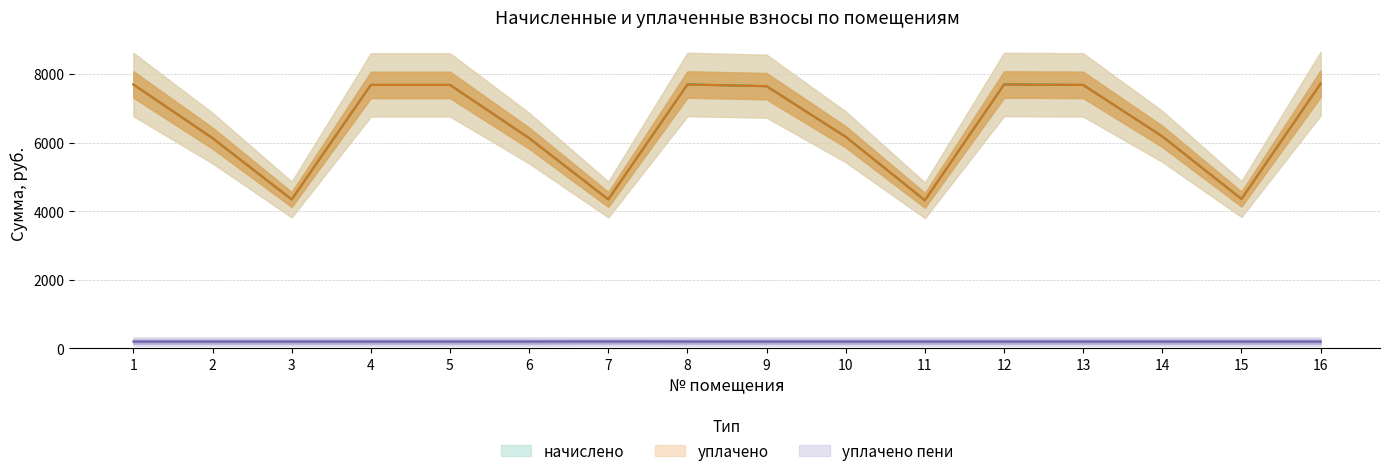

True or false: уплачено has a value of 3645.9 at 8.

False